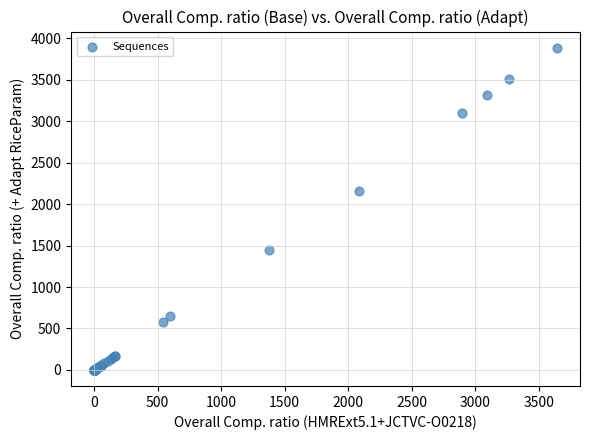

What Y value in the scatter plot is closest to 1942?

2155.7